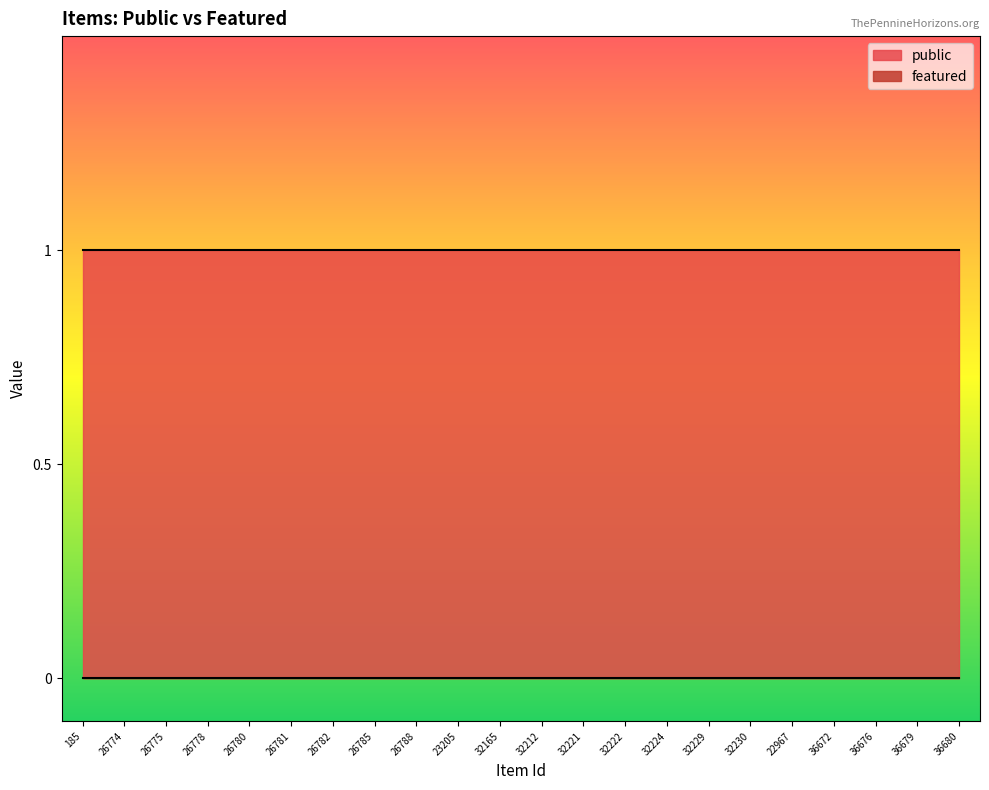

At which label is featured closest to 0?

185